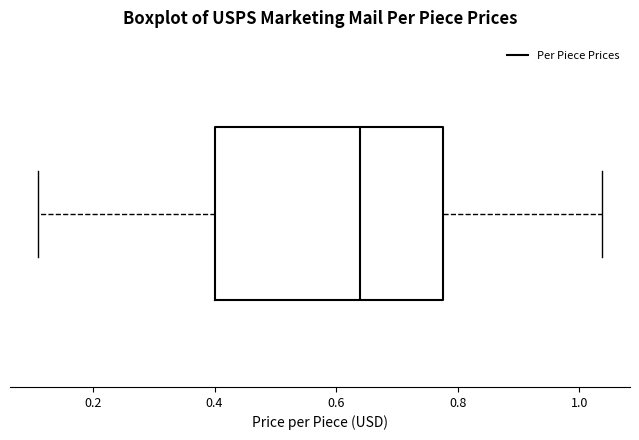

Transcribe this box plot: give where the median line is, the range the box spans, and where the two whiskers end, as read against the x-axis. The values are not printed on the chart, so give them approximately, as read against the axis.

median 0.64, box 0.40 to 0.78, whiskers 0.12 to 1.04